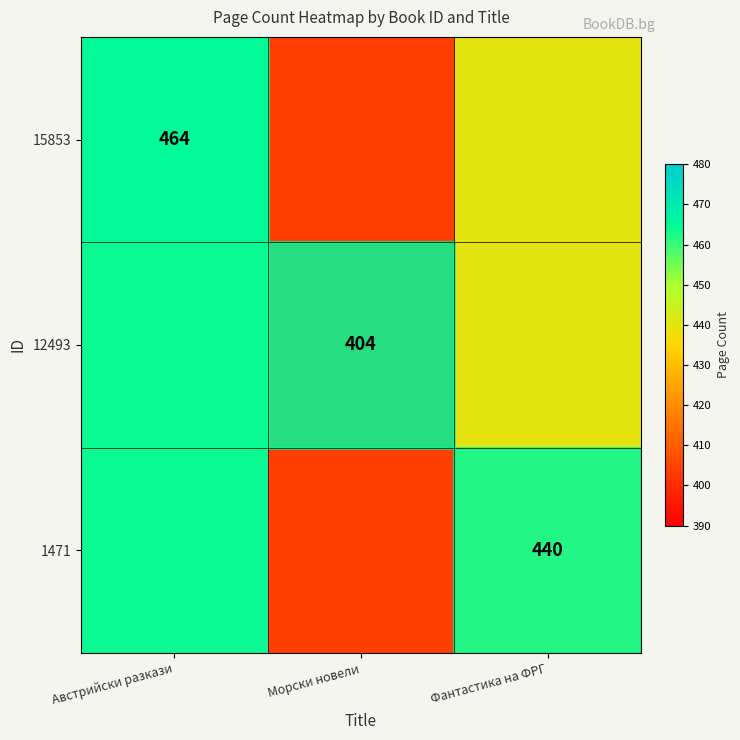

Where does the 15853 series first go above 440?

Австрийски разкази